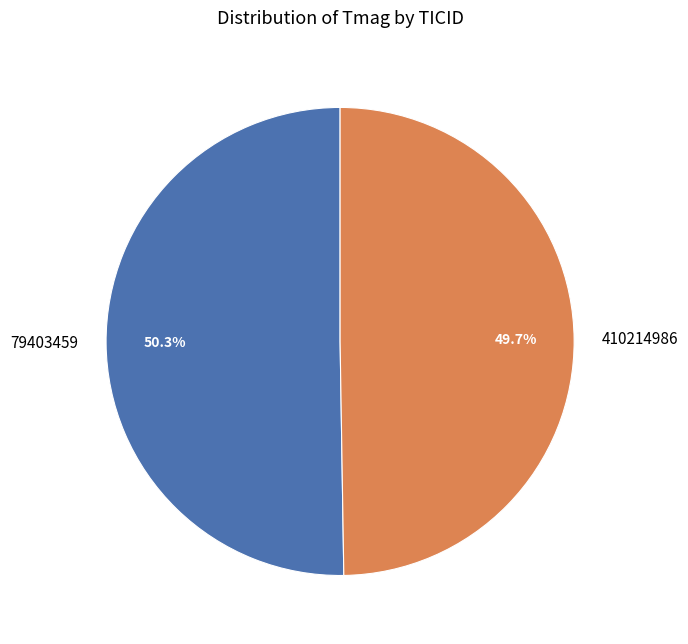

To the nearest percent, what portion does 410214986 represent?

50%